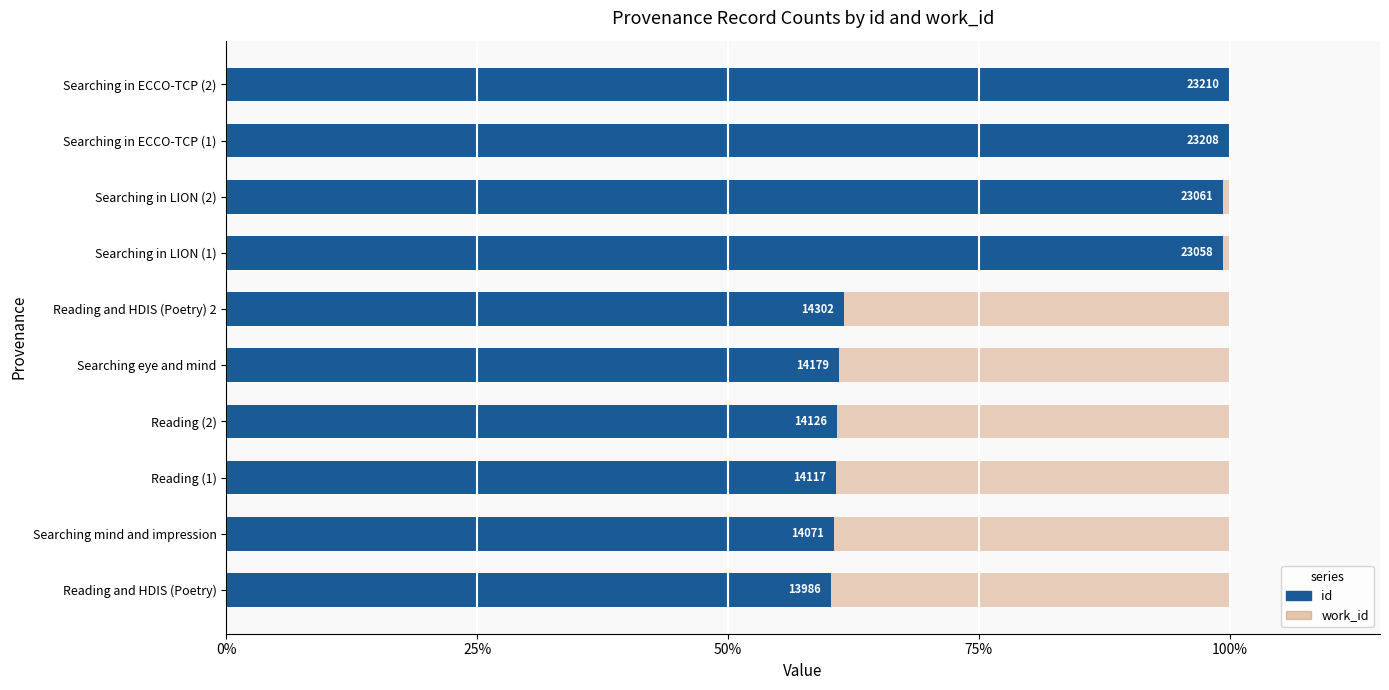

The id series shows 22.1 at Searching mind and impression. True or false?

False